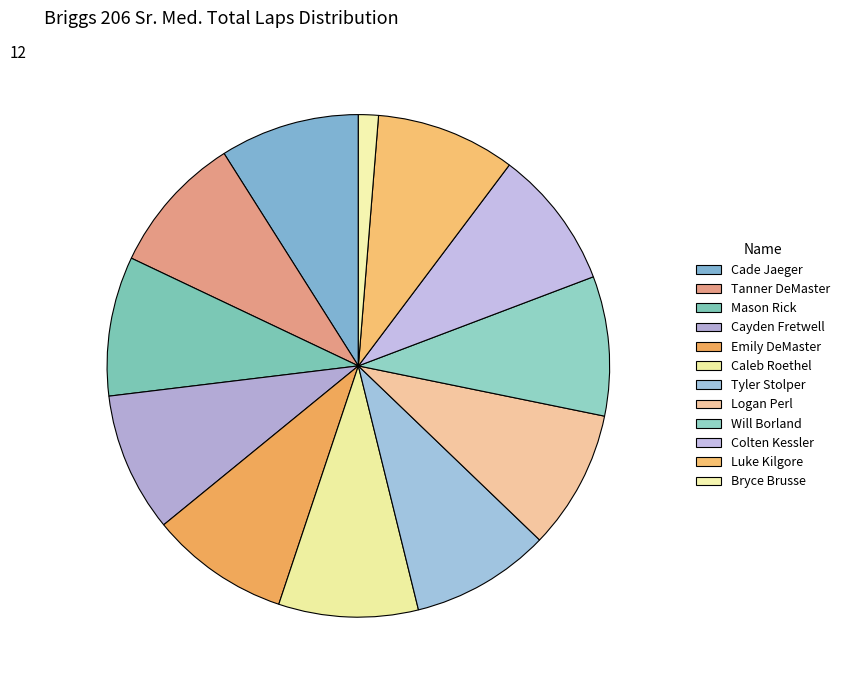

How many segments does this pie chart have?

12